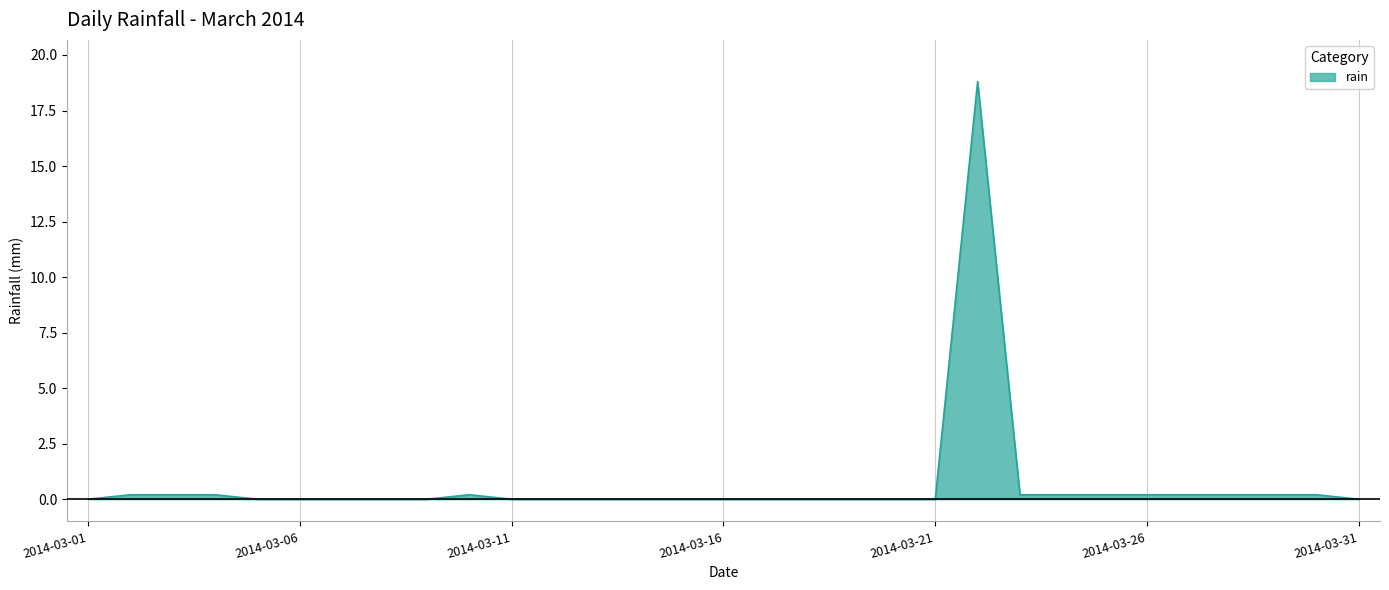

What is the difference between the maximum and minimum values?

18.8